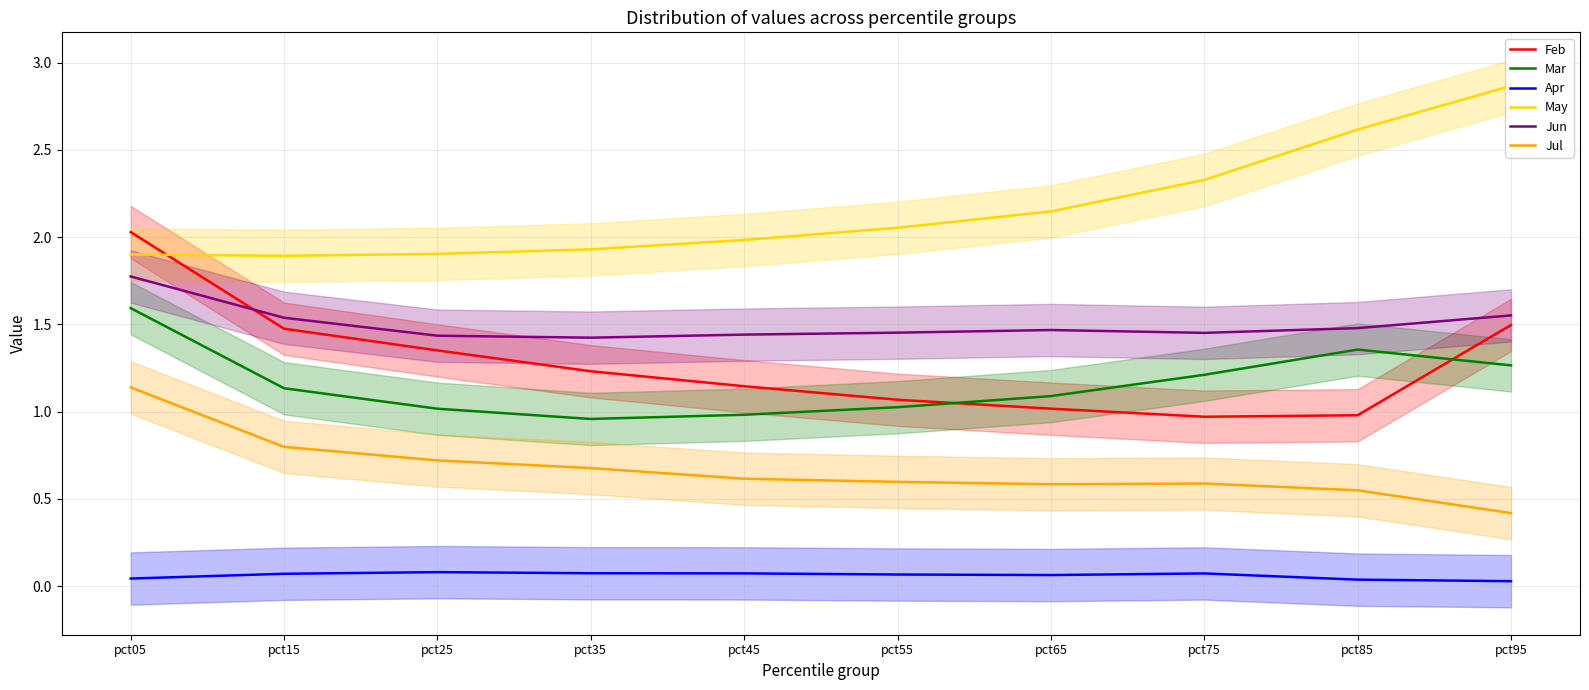

What is the total value across all series at pct45?

6.2